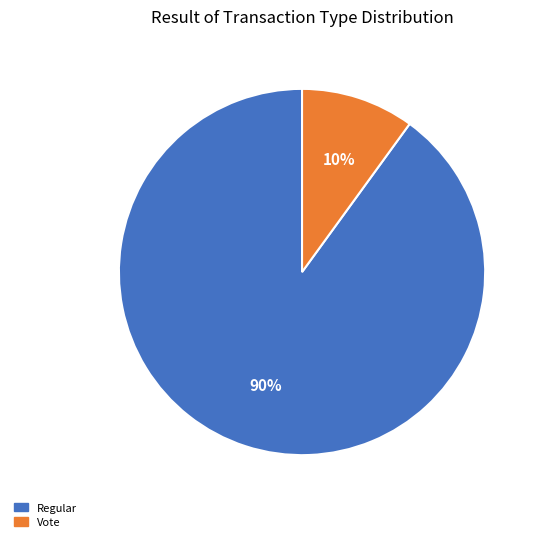

Is there a majority slice in this chart?

Yes